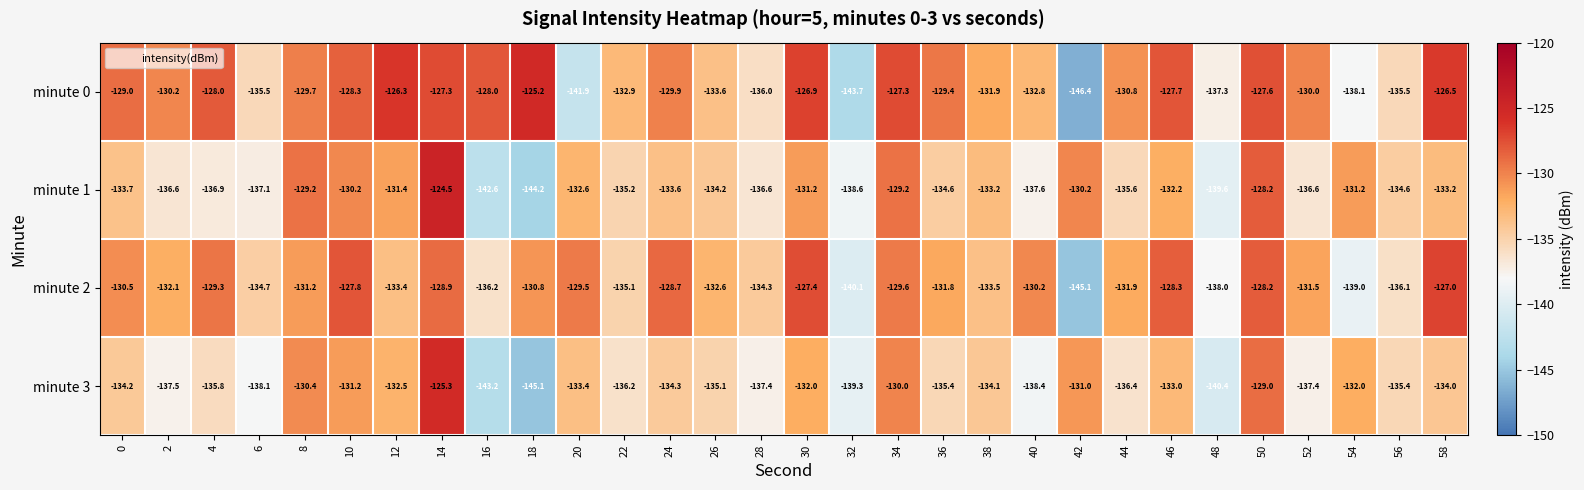

What is the total value across all series at 48?

-555.3